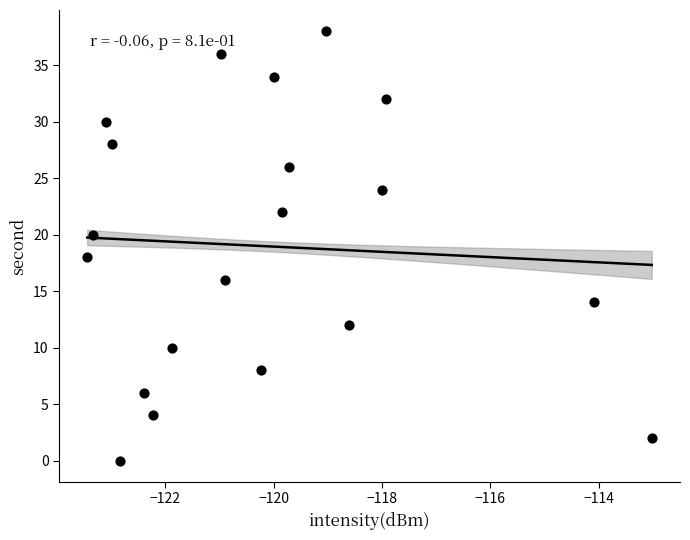

What is the range of Y values (max minus min)?

38